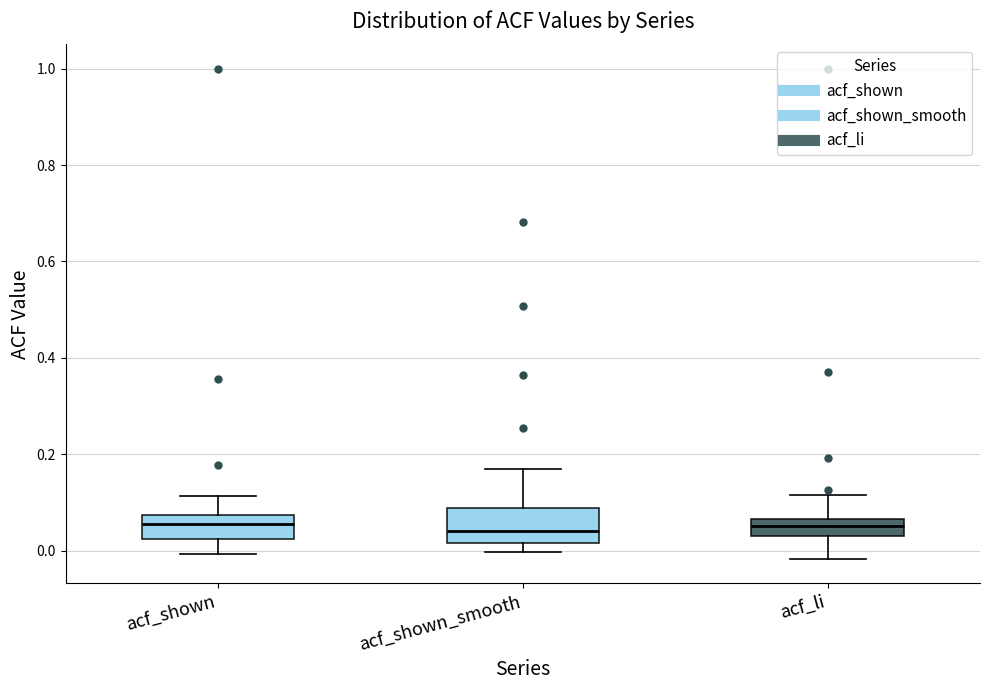

Reading left to right, transcribe this box plot: for each box, give where its median line is, the range the box spans, and where its two whiskers end, as read against the y-axis. The values are not printed on the chart, so give them approximately, as read against the axis.

acf_shown: median 0.06, box 0.02 to 0.08, whiskers 0.00 to 0.12
acf_shown_smooth: median 0.04, box 0.02 to 0.08, whiskers 0.00 to 0.18
acf_li: median 0.06 (inside the box), box 0.02 to 0.06, whiskers -0.02 to 0.12